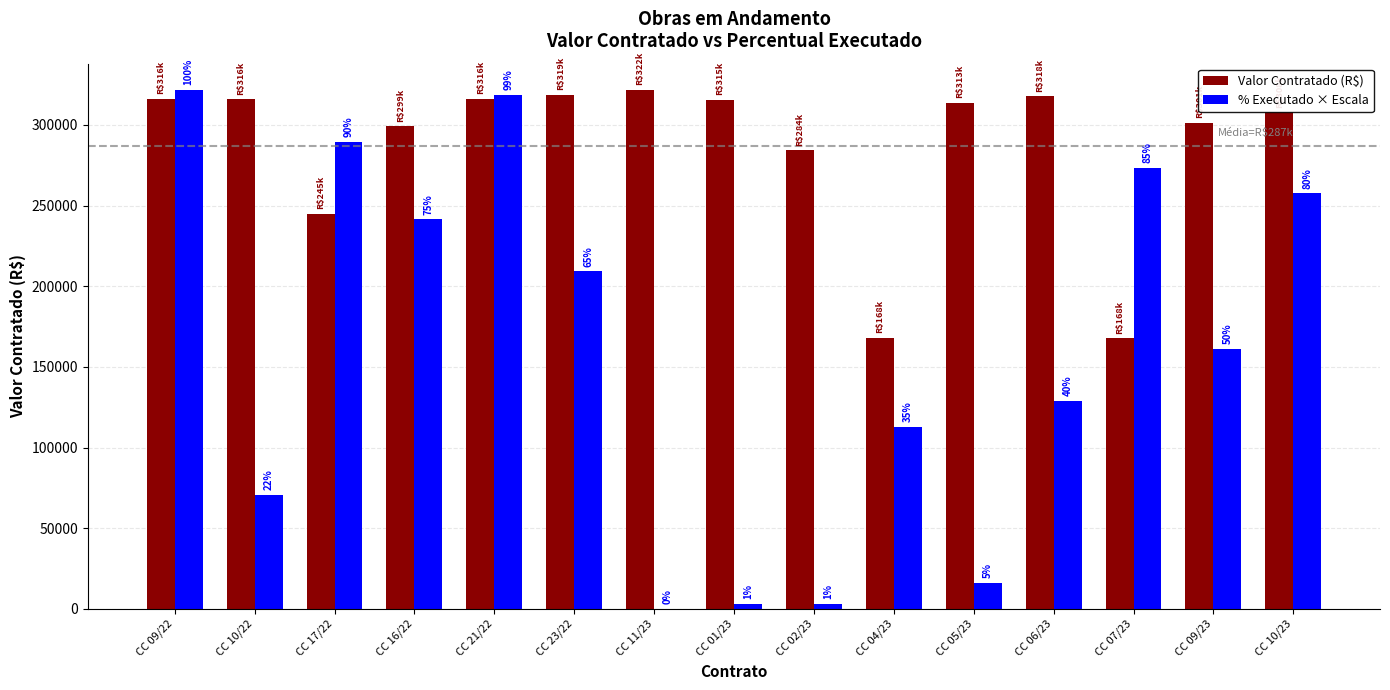

What is the label of the 10th bar from the right?

CC 23/22